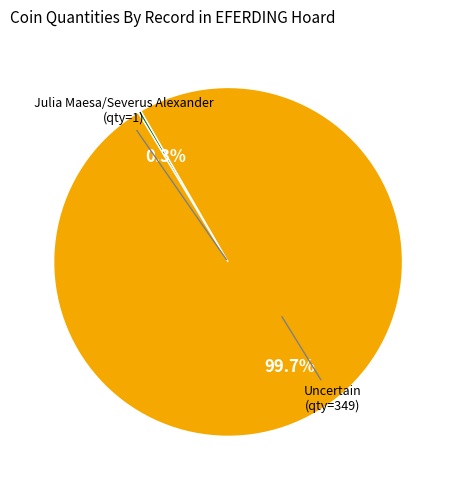

How much of the chart is everything except Julia Maesa/Severus Alexander (qty=1)?

99.7%